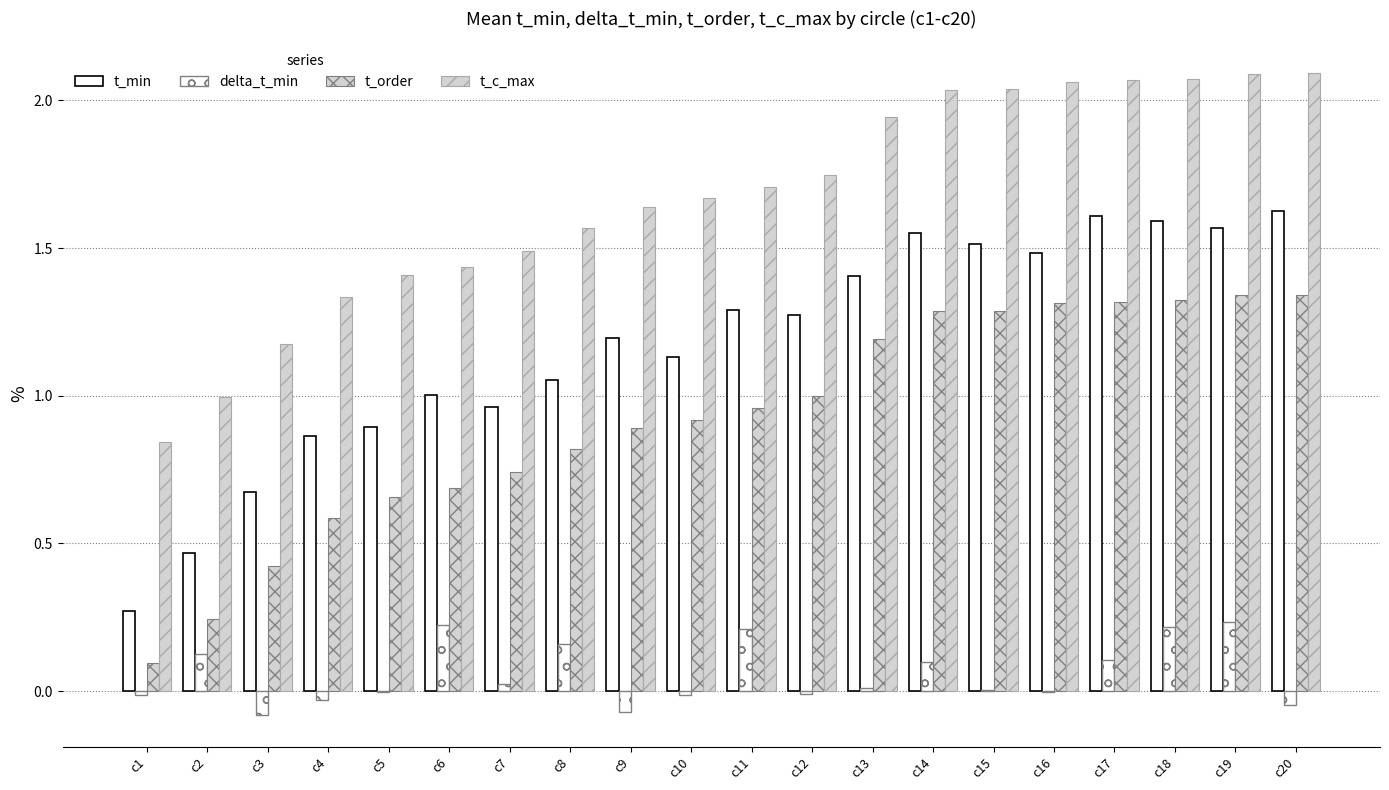

How many groups of bars are there?

20